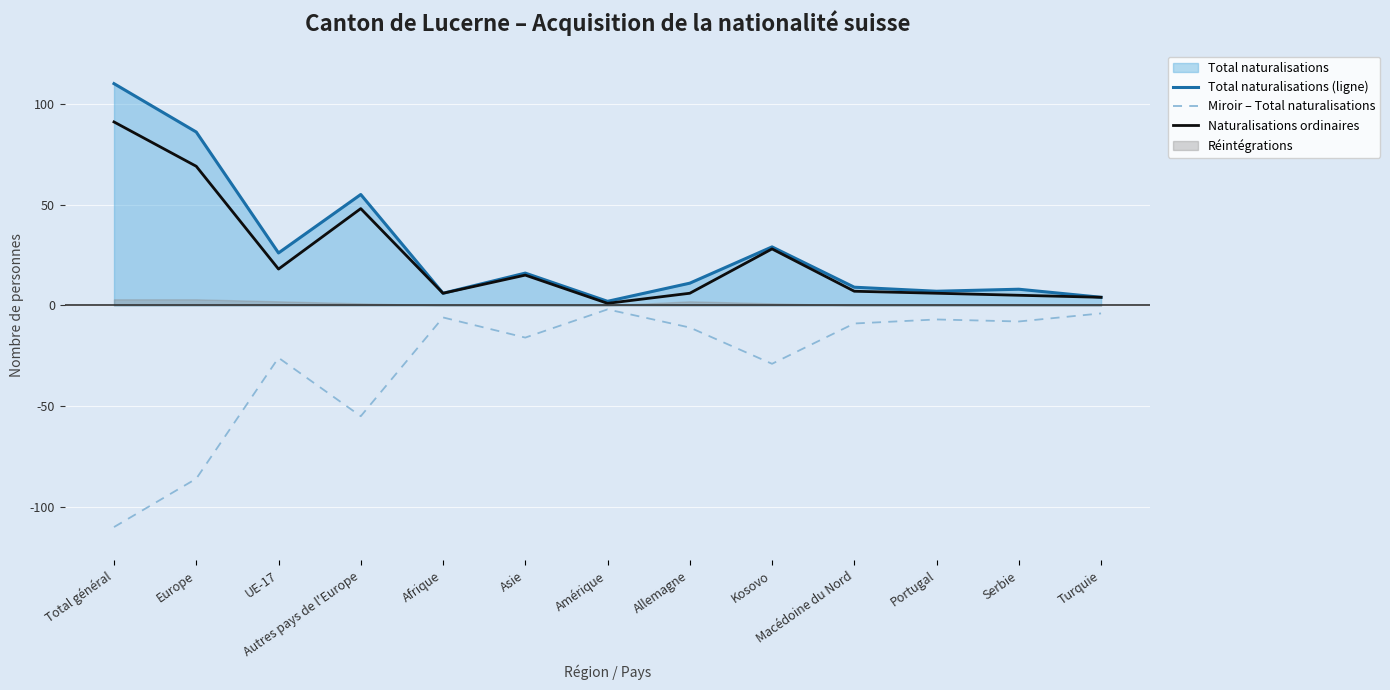

What is the highest value of the Miroir – Total naturalisations series?

-2